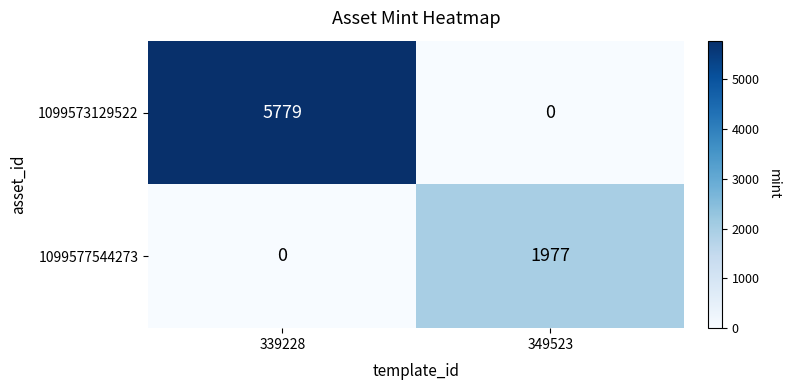

Reading left to right, extract all data points from this chart.

1099573129522: 5779	0
1099577544273: 0	1977